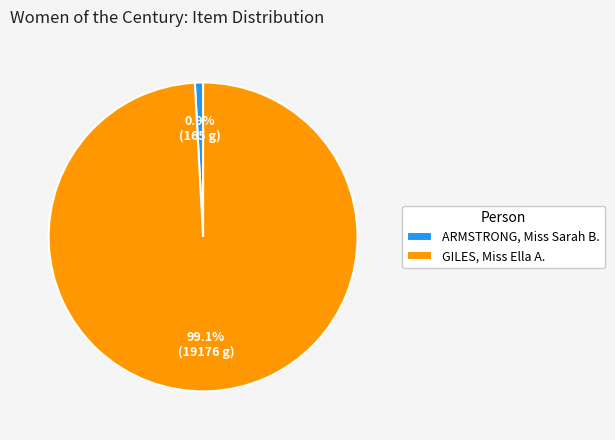

Is it true that GILES, Miss Ella A. is 99% of the pie?

True